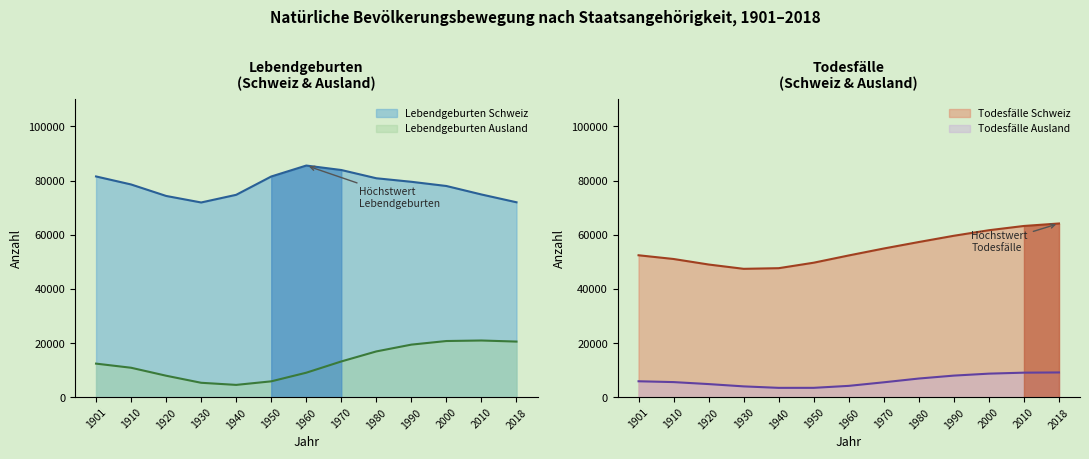

At 1980, list the series in order from largest to smallest.

Lebendgeburten Schweiz, Todesfälle Schweiz, Lebendgeburten Ausland, Todesfälle Ausland